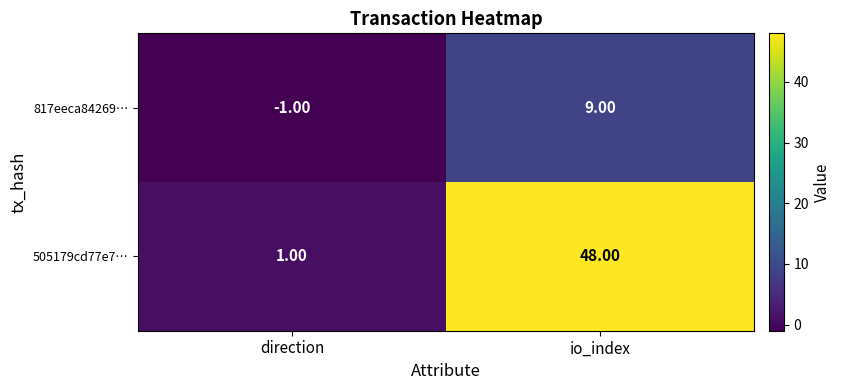

What is the sum of the 505179cd77e7… values at direction and io_index?

49